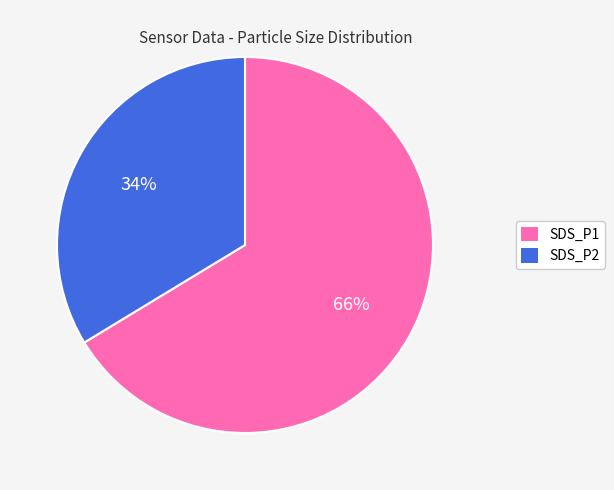

How many slices are in this pie chart?

2